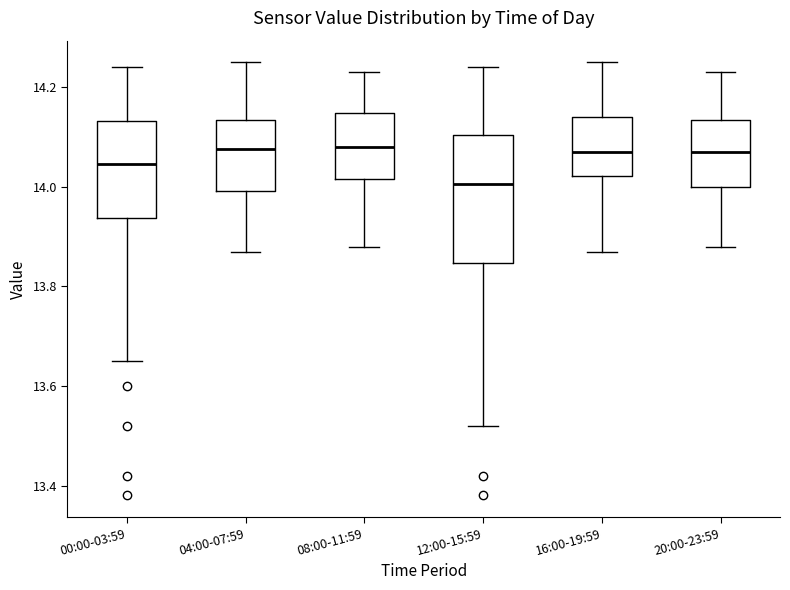

Comparing the boxes themselves (not the whiskers), which one is the tallest?

12:00-15:59